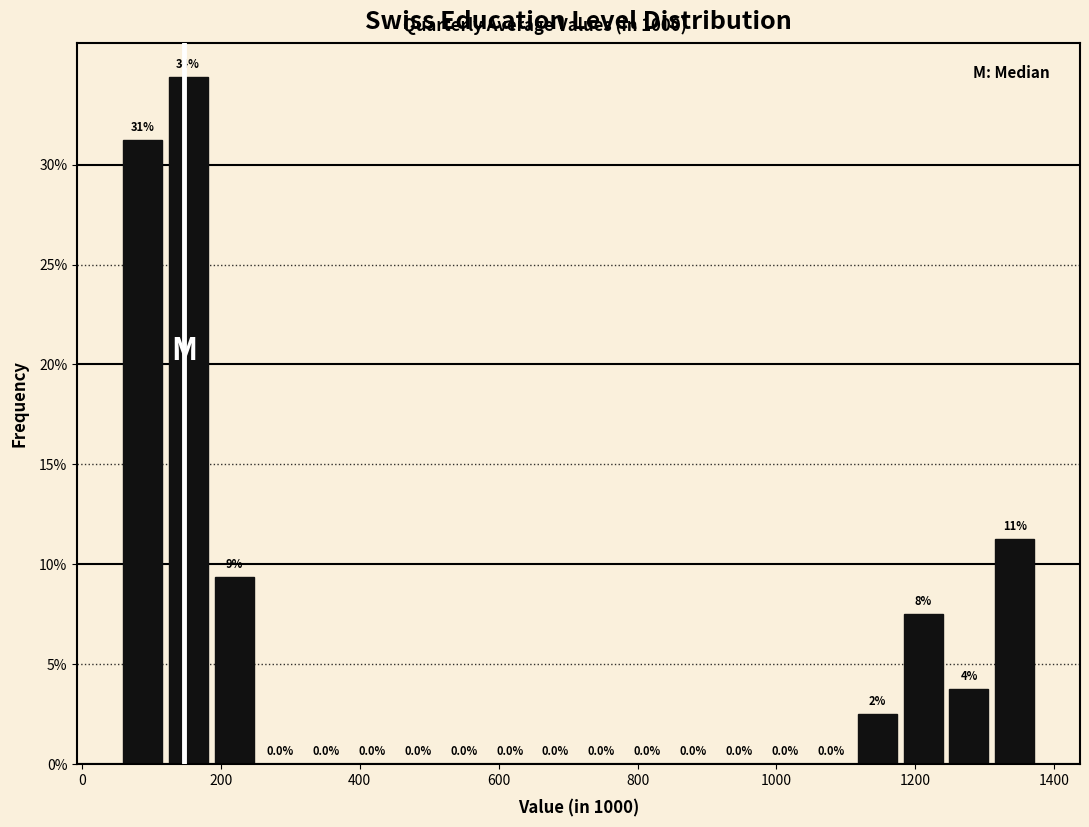

Read against the x-axis, roughly where is the centre of the tallest bar?

160